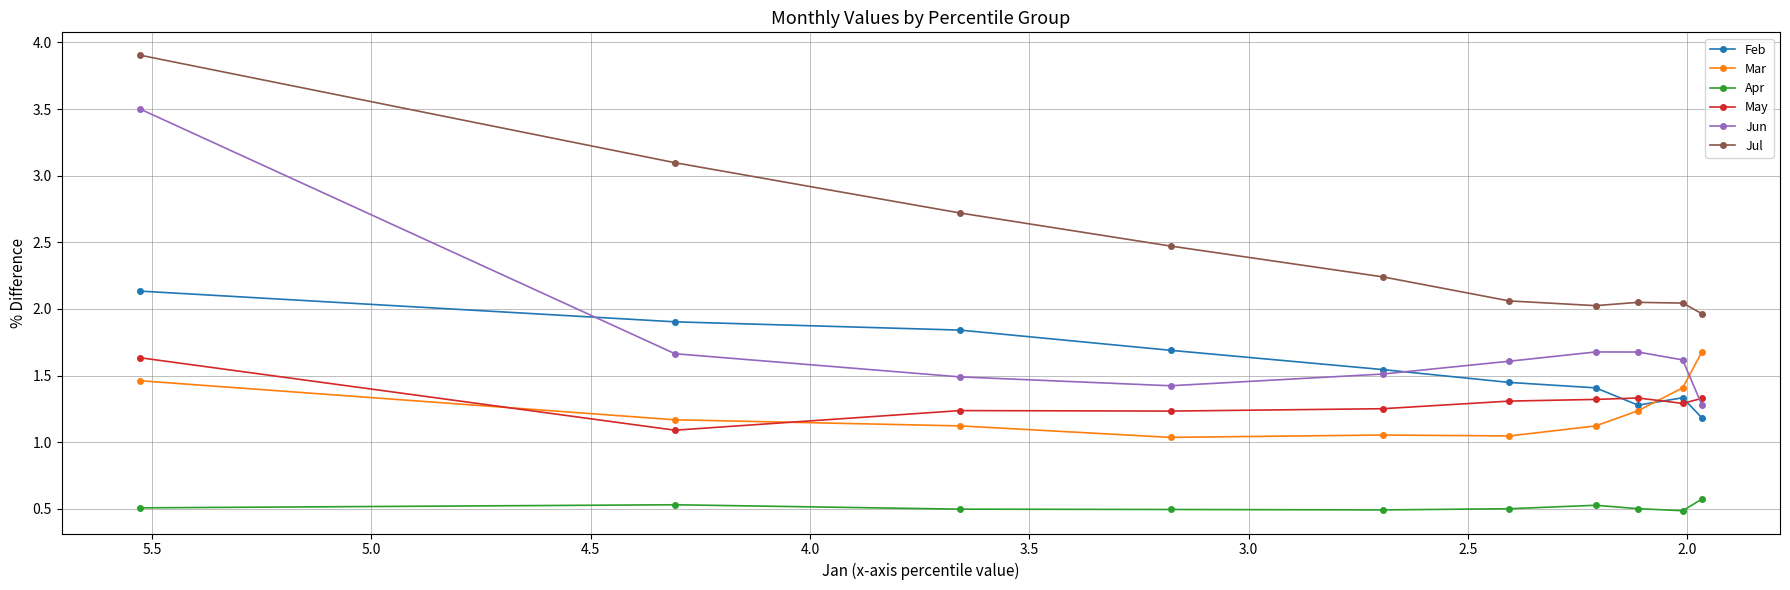

Count the Jun values in the range 1 to 2.

9